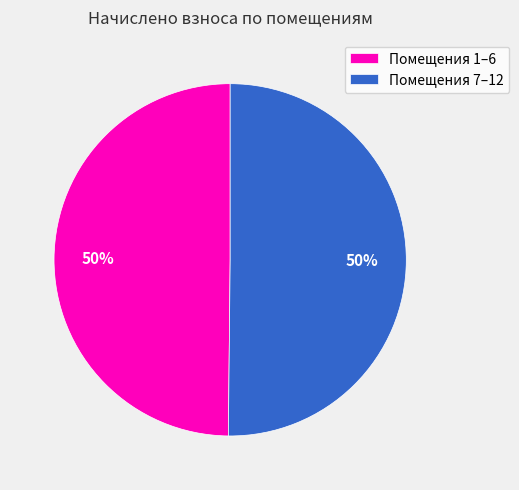

To the nearest percent, what is the combined percentage of Помещения 7–12 and Помещения 1–6?

100%